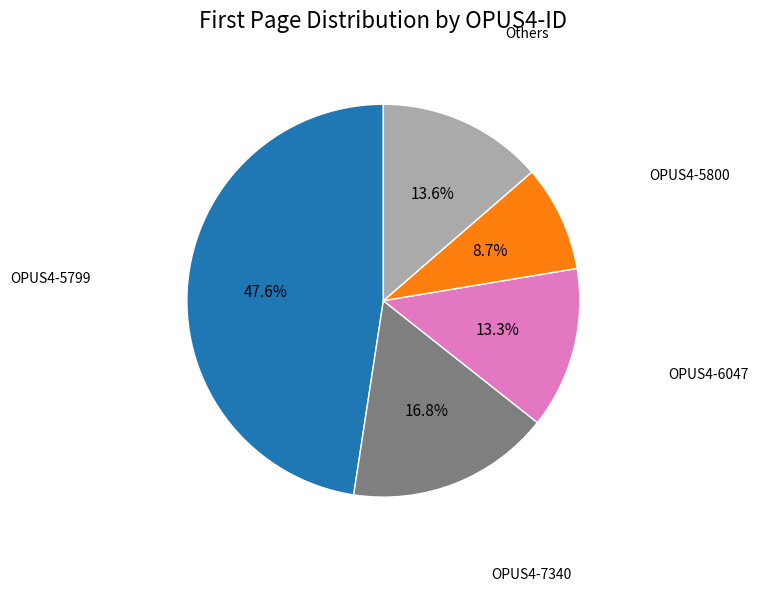

Is there any slice that represents more than half of the pie?

No